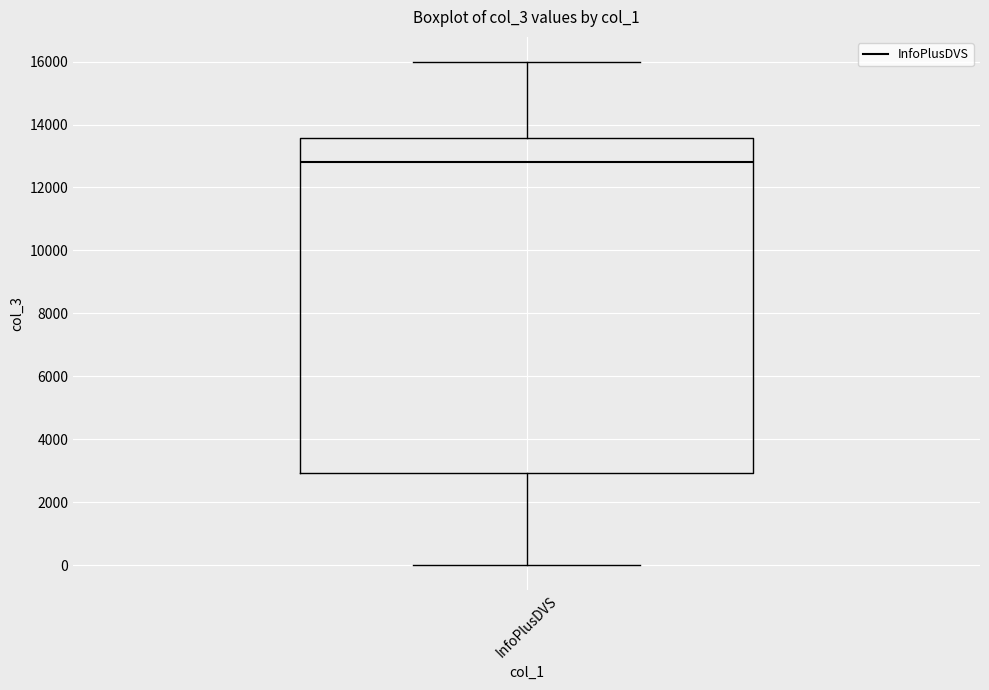

Transcribe this box plot: give where the median line is, the range the box spans, and where the two whiskers end, as read against the y-axis. The values are not printed on the chart, so give them approximately, as read against the axis.

median 12800, box 3000 to 13600, whiskers 0 to 16000